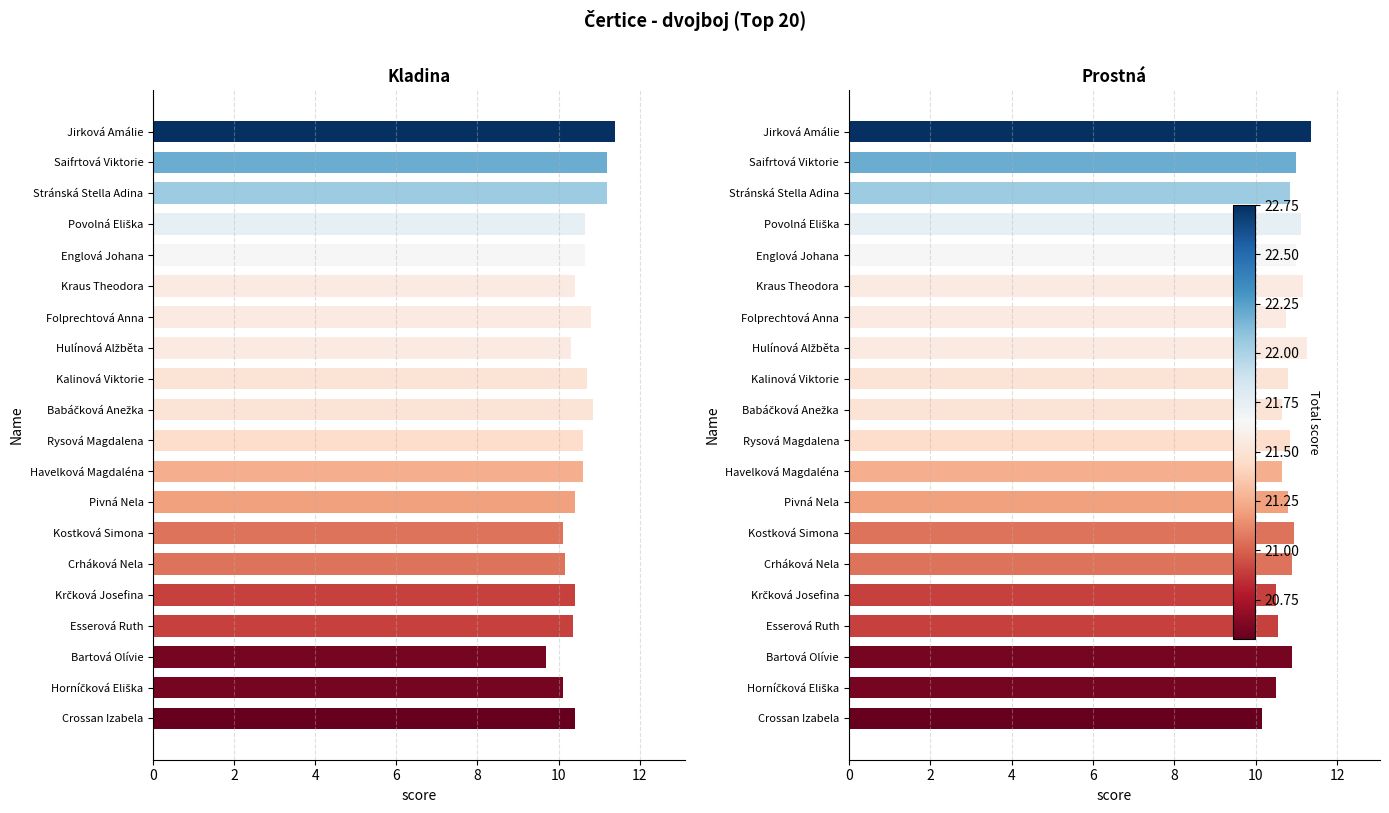

What is the approximate value of Prostná at Jirková Amálie?

11.3